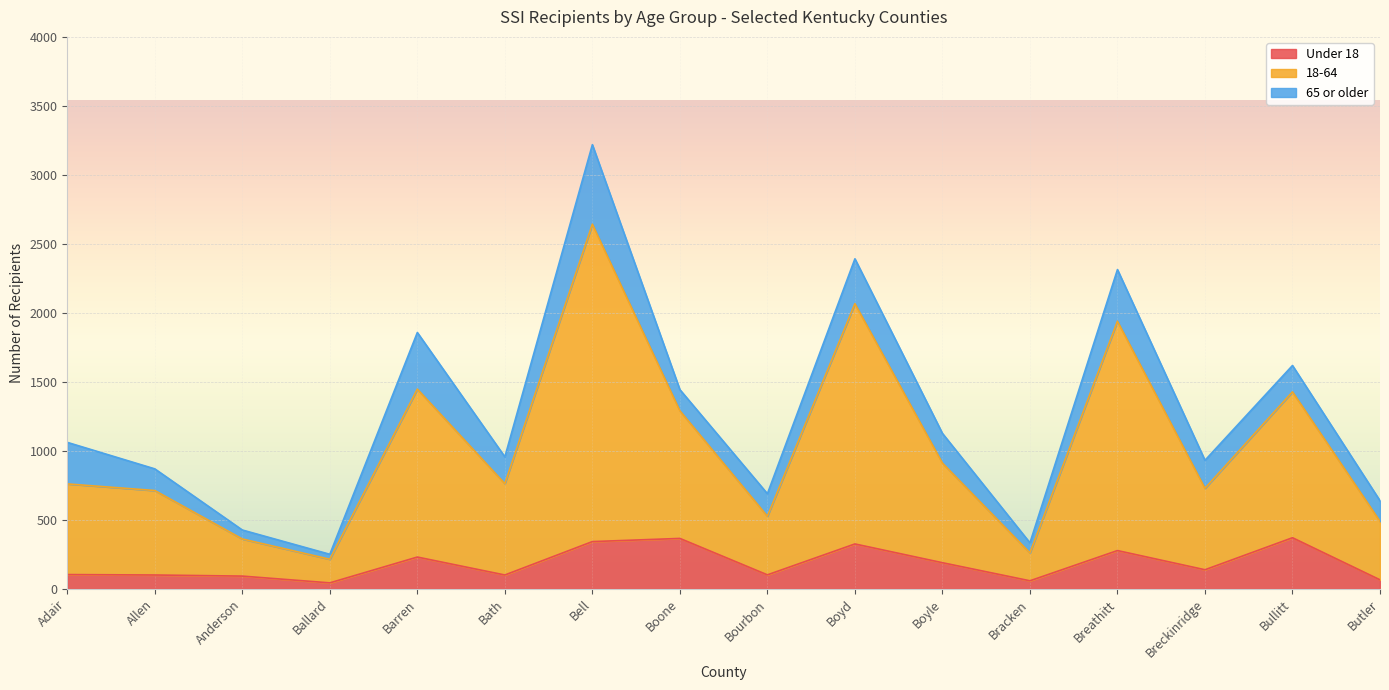

True or false: 18-64 and Under 18 intersect in this chart.

False